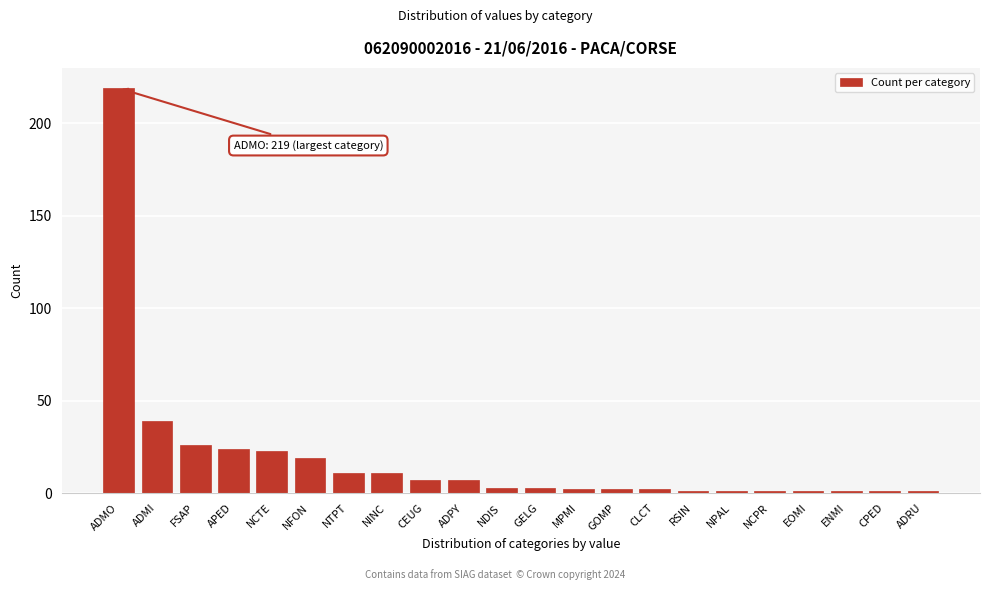

Reading left to right, list all the values displayed in this chart.

219	39	26	24	23	19	11	11	7	7	3	3	2	2	2	1	1	1	1	1	1	1